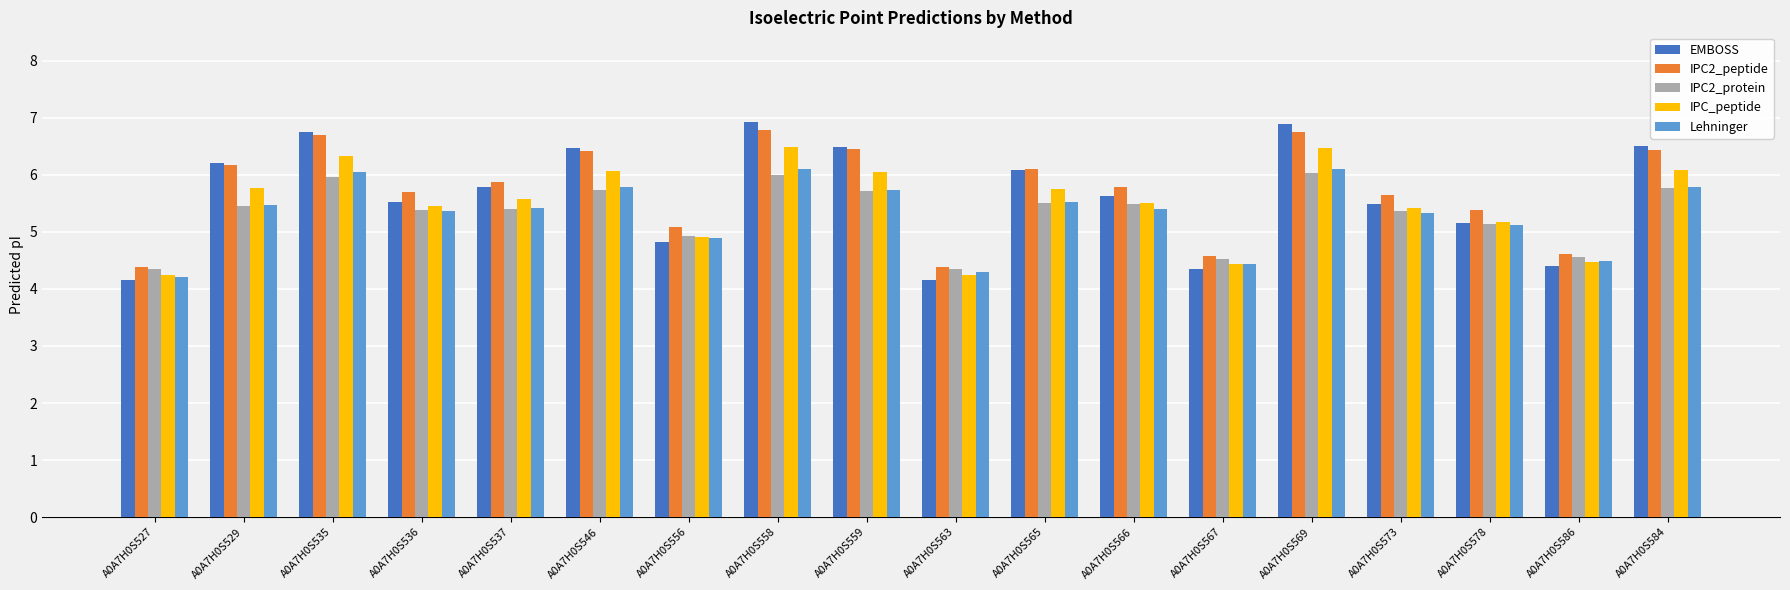

What is the minimum value shown in the chart?

4.2